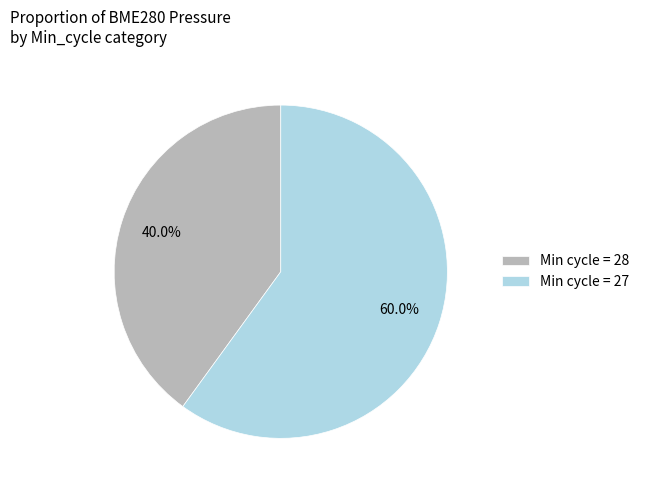

What portion of the pie excludes Min cycle = 27?

40.0%